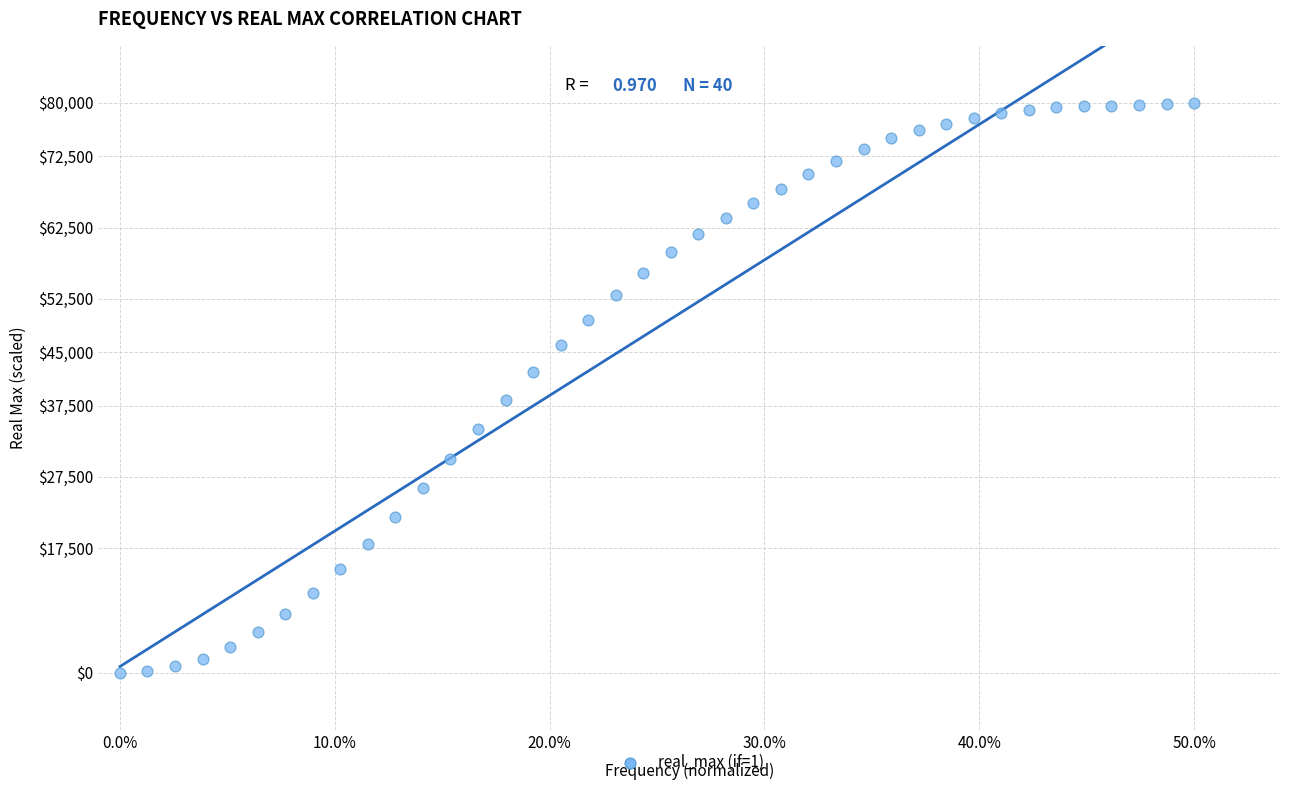

What is the range of X values (max minus min)?

0.5